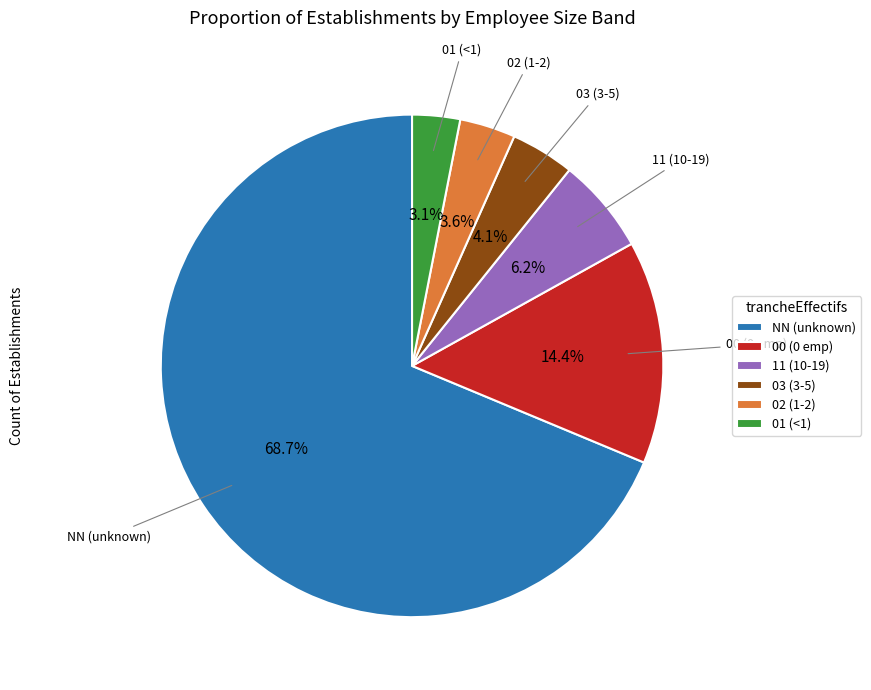

Which category has the smallest portion of the pie?

01